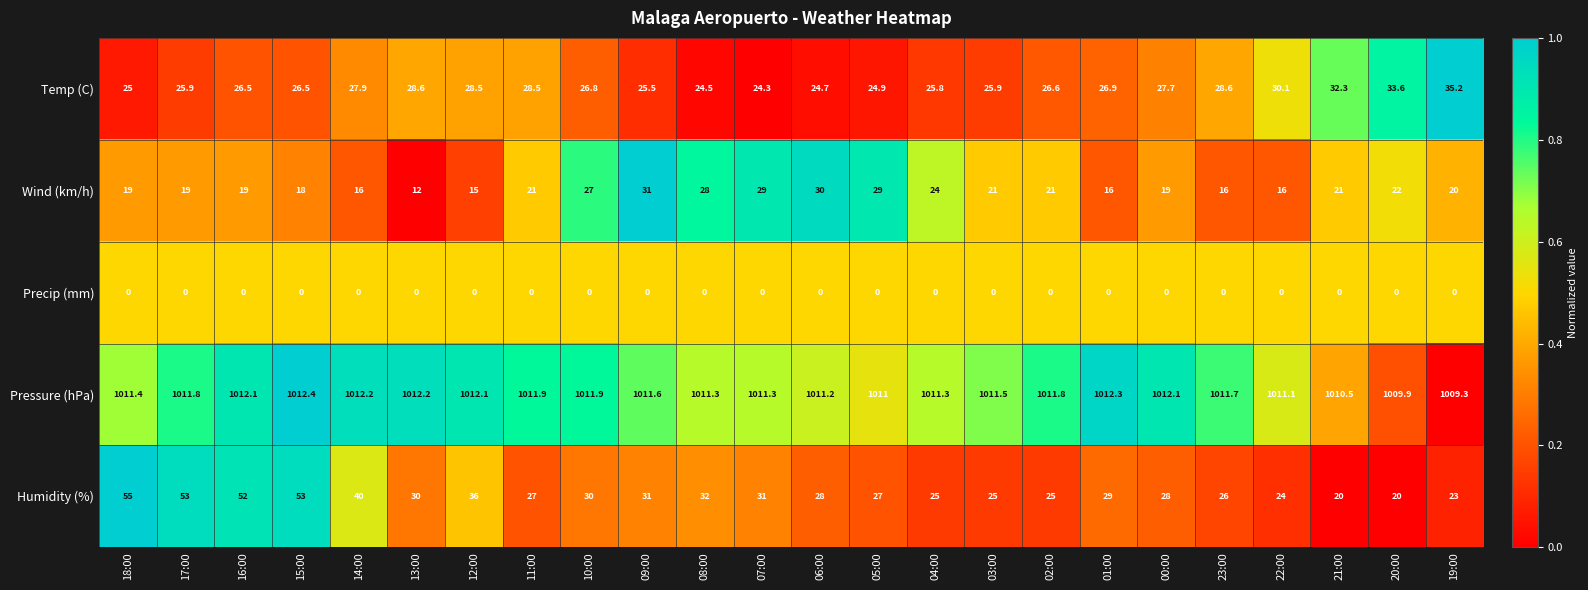

What is the average value of the Wind (km/h) series?

21.2